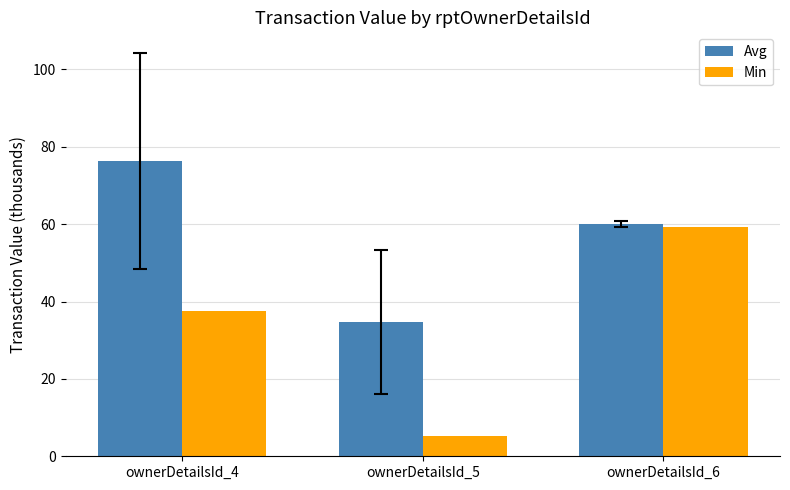

At ownerDetailsId_6, list the series in order from largest to smallest.

Avg, Min